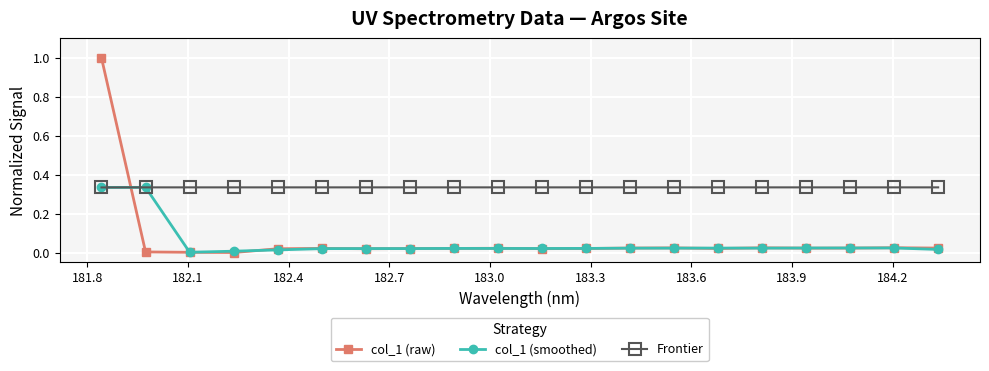

Which series has the largest total across all categories?

Frontier